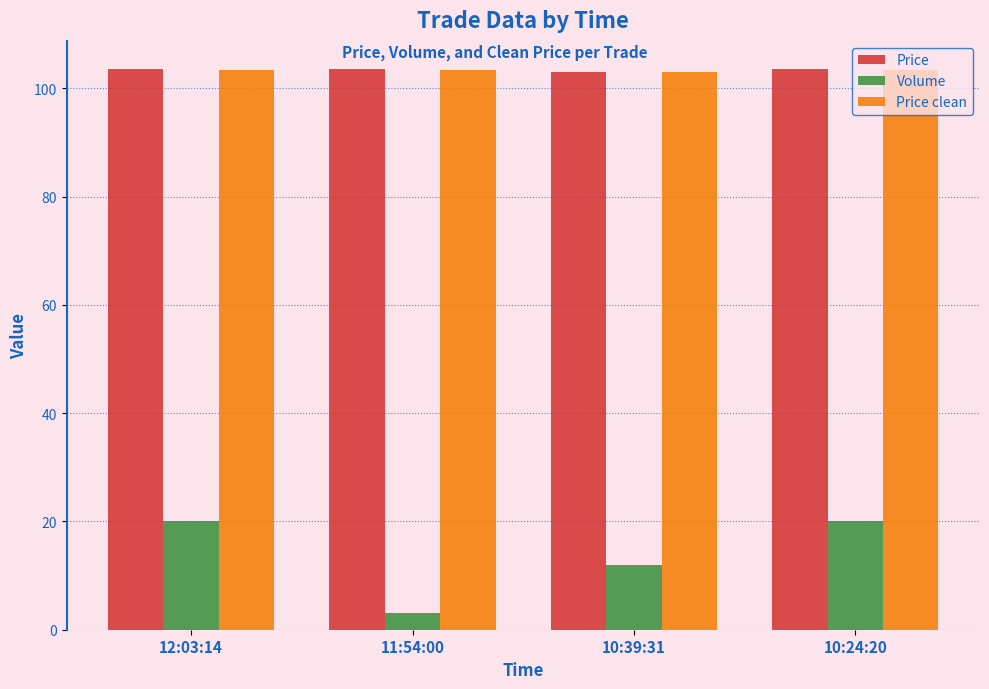

Does the chart contain stacked bars?

No